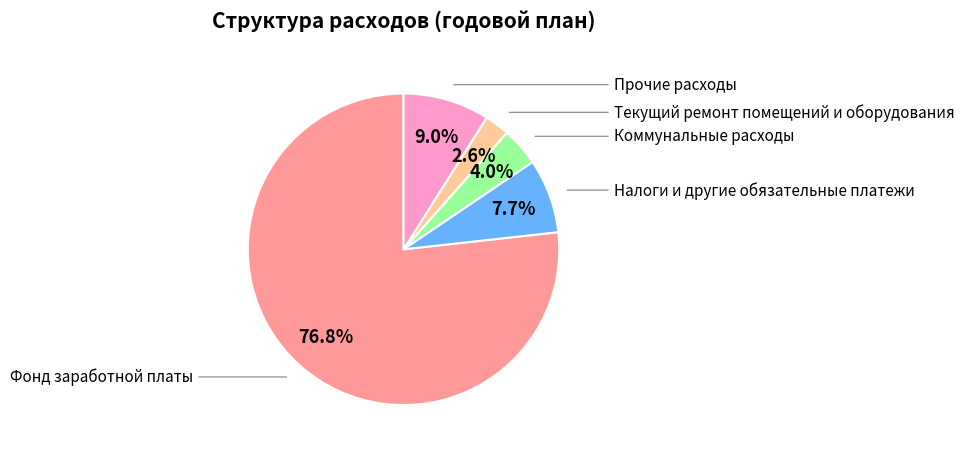

Is there a majority slice in this chart?

Yes